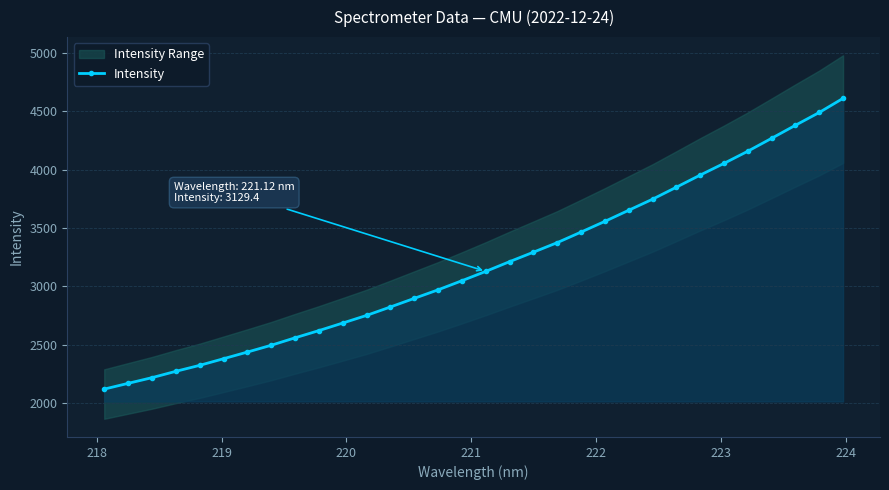

How many lines are shown in the chart?

1